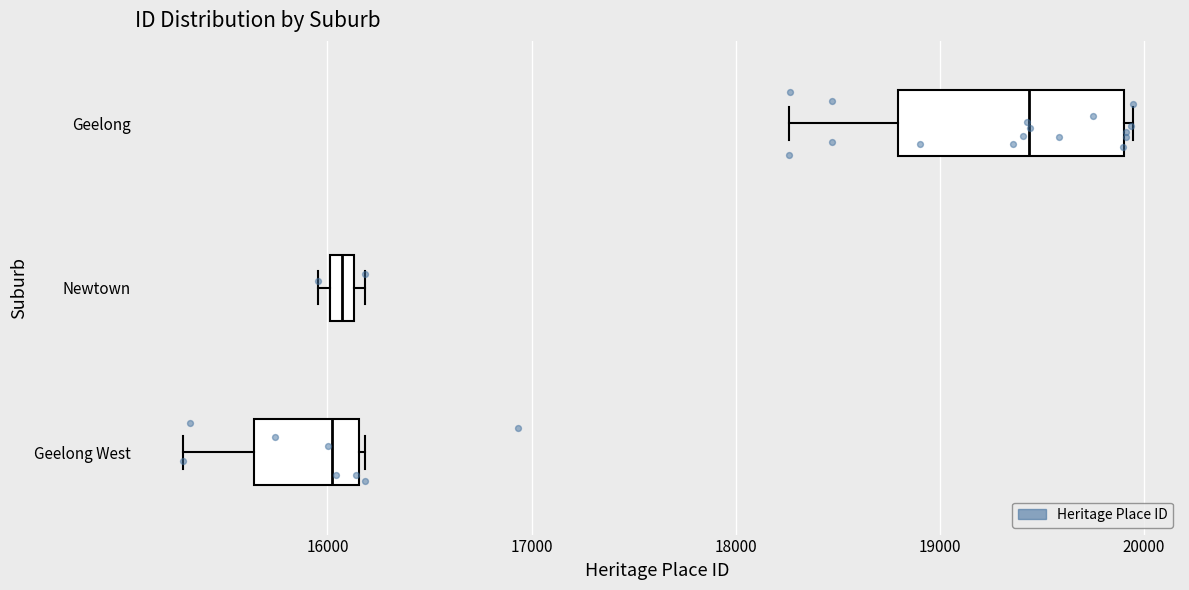

Which box's median line is the furthest to the right?

Geelong